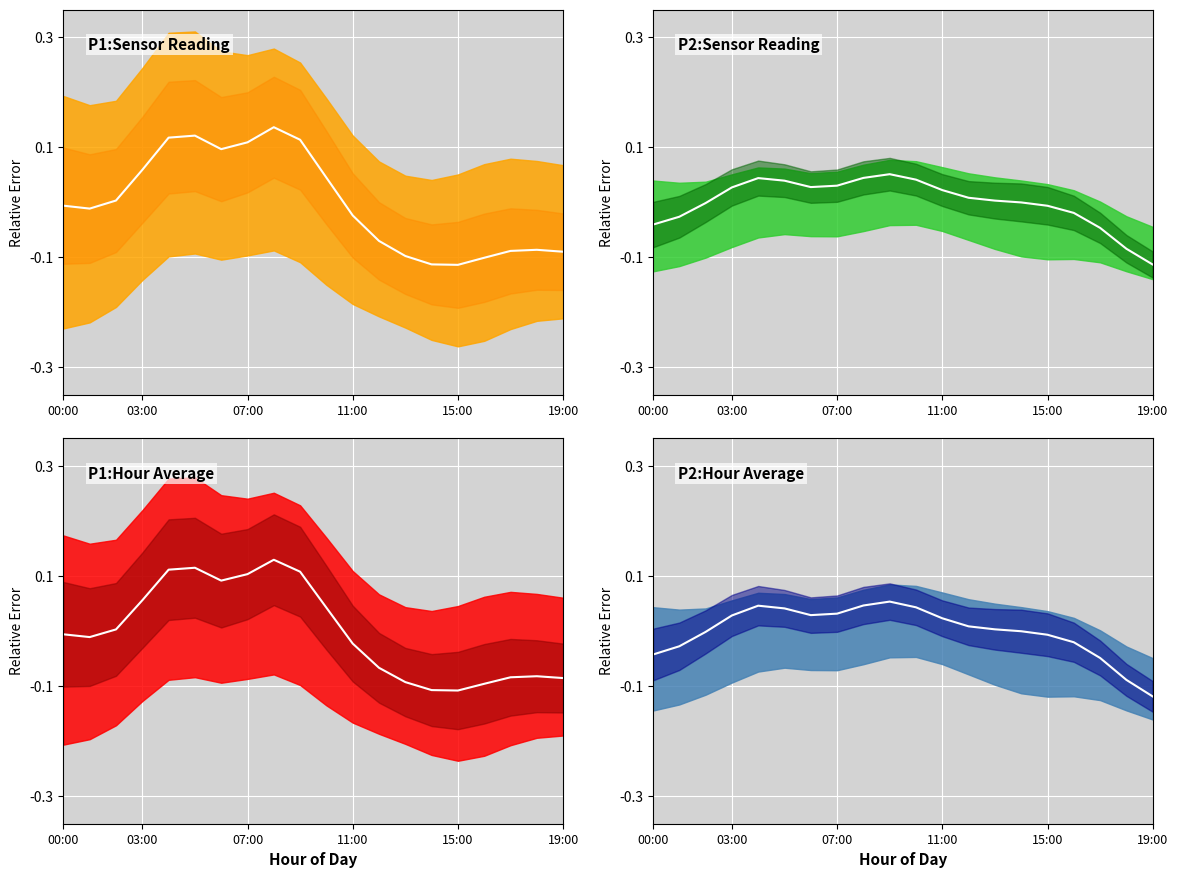

How many distinct data groups are displayed?

4